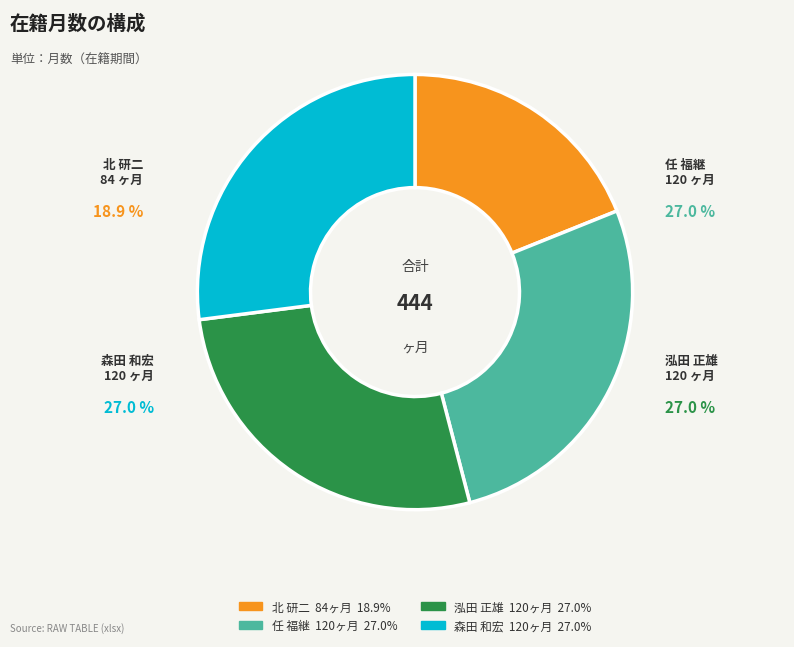

Does any single category account for the majority?

No